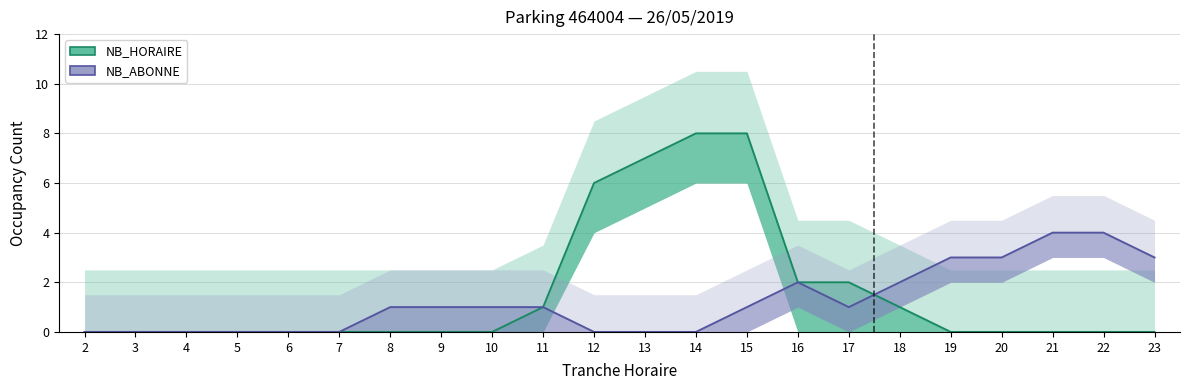

Reading left to right, what are all the values shown in this chart?

NB_HORAIRE: 2=0	3=0	4=0	5=0	6=0	7=0	8=0	9=0	10=0	11=1	12=6	13=7	14=8	15=8	16=2	17=2	18=1	19=0	20=0	21=0	22=0	23=0
NB_ABONNE: 2=0	3=0	4=0	5=0	6=0	7=0	8=1	9=1	10=1	11=1	12=0	13=0	14=0	15=1	16=2	17=1	18=2	19=3	20=3	21=4	22=4	23=3